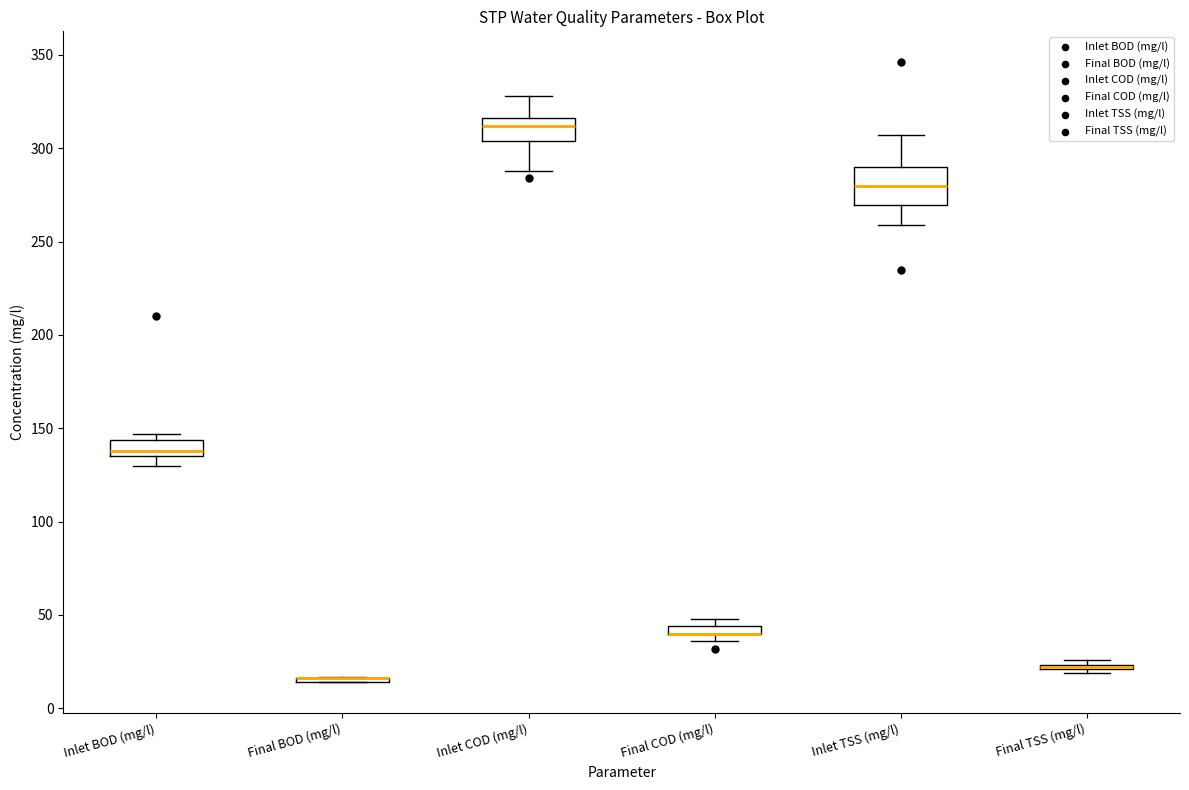

Comparing the boxes themselves (not the whiskers), which one is the tallest?

Inlet TSS (mg/l)